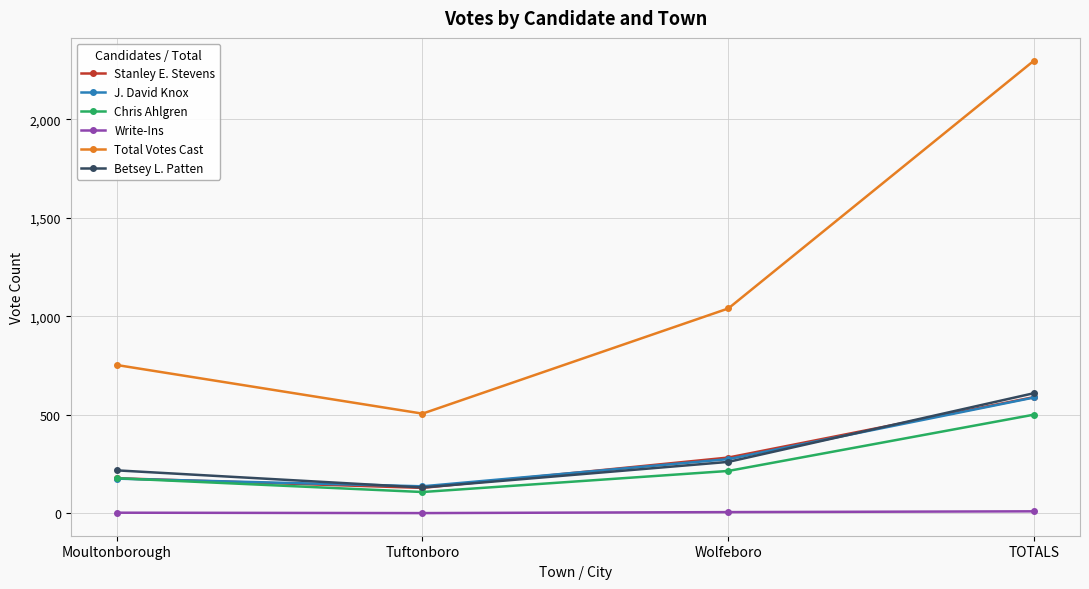

What is the sum of the Write-Ins values at Moultonborough and TOTALS?

13